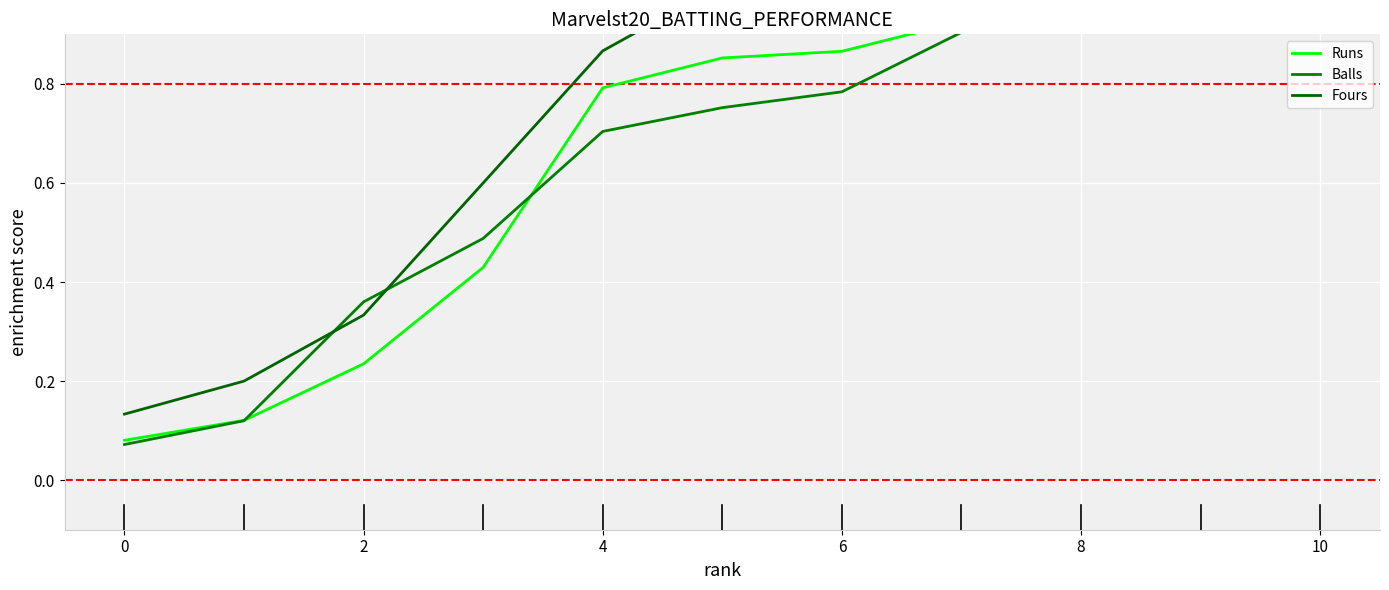

How many intersections are there between Balls and Fours?

2